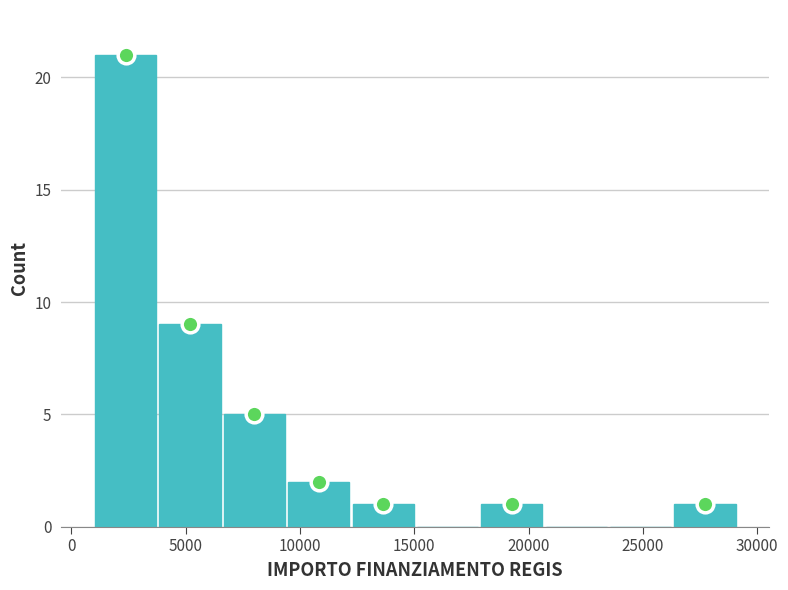

Which range on the x-axis has the tallest bar?

1000 to 4000